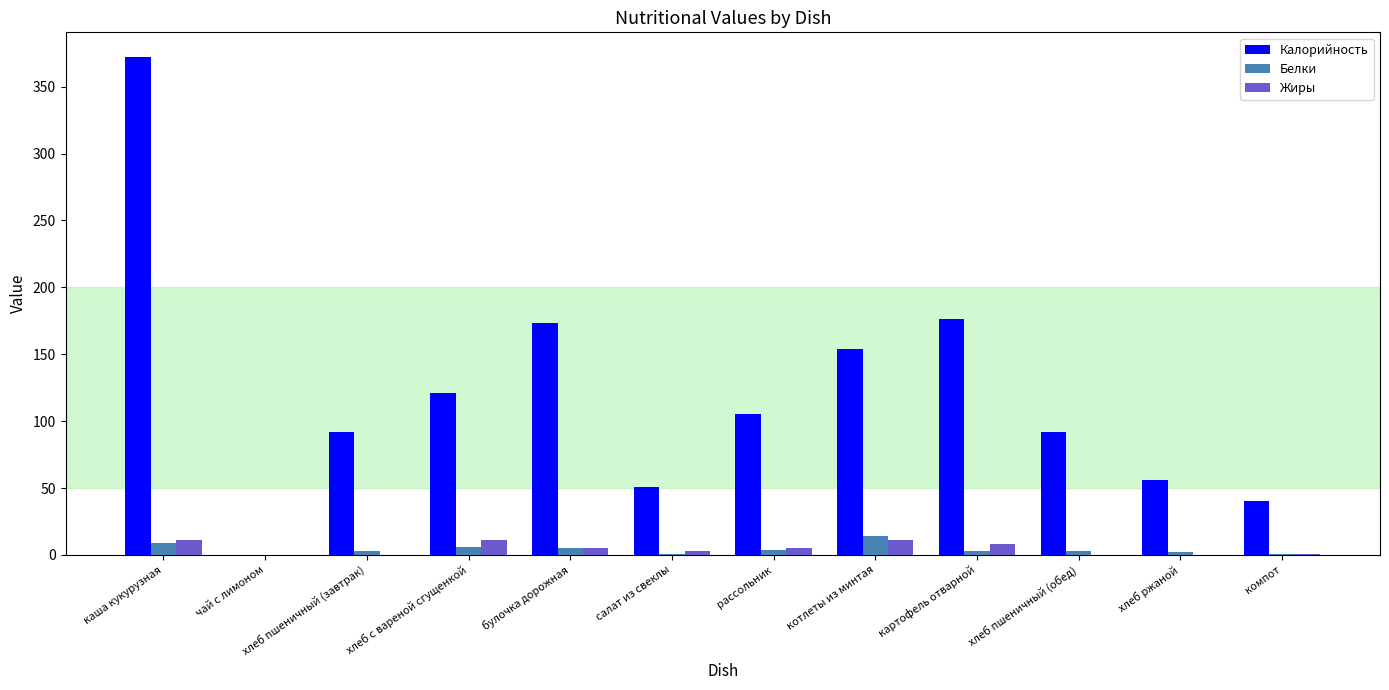

Is the value of Белки at каша кукурузная greater than the value of Калорийность at котлеты из минтая?

No